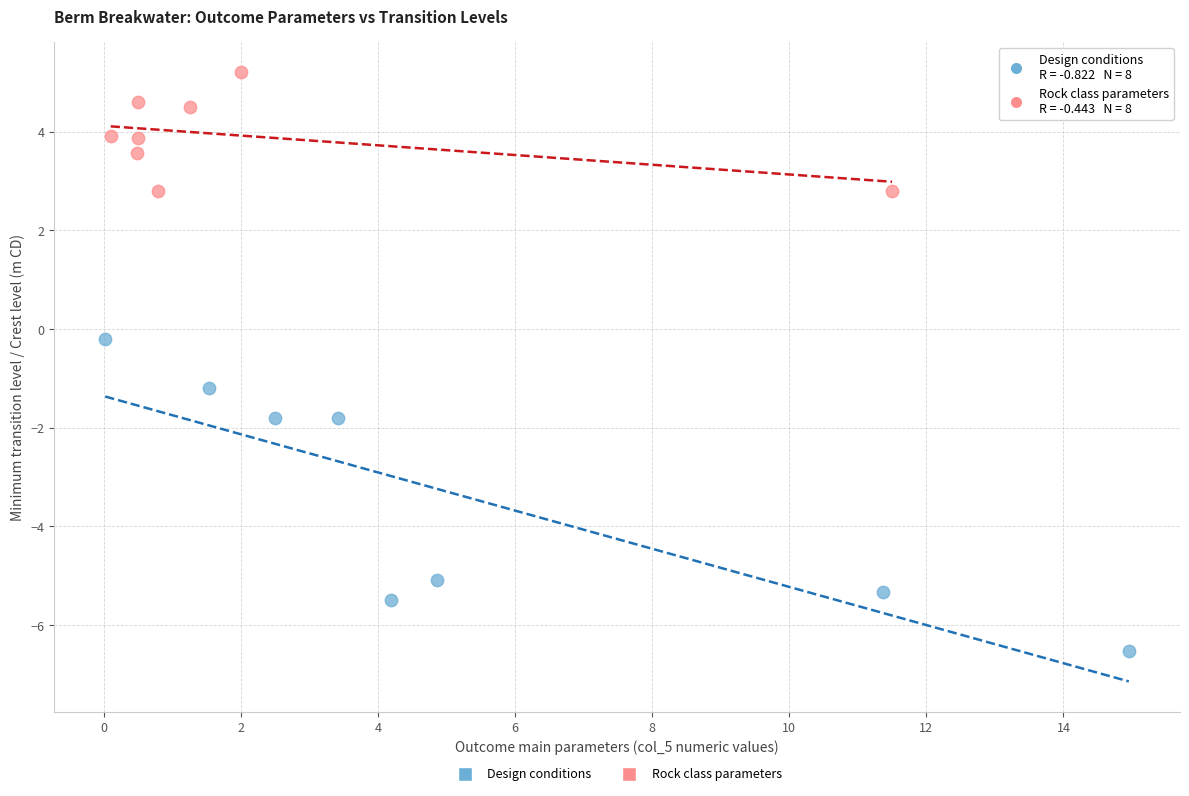

Which series has the largest Y range (max minus min)?

Design conditions